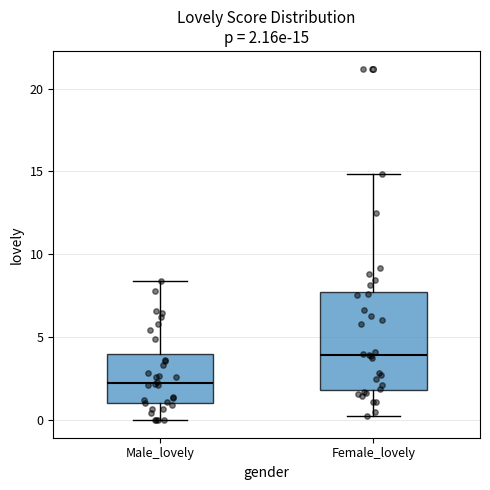

Which box's median line is the lowest?

Male_lovely